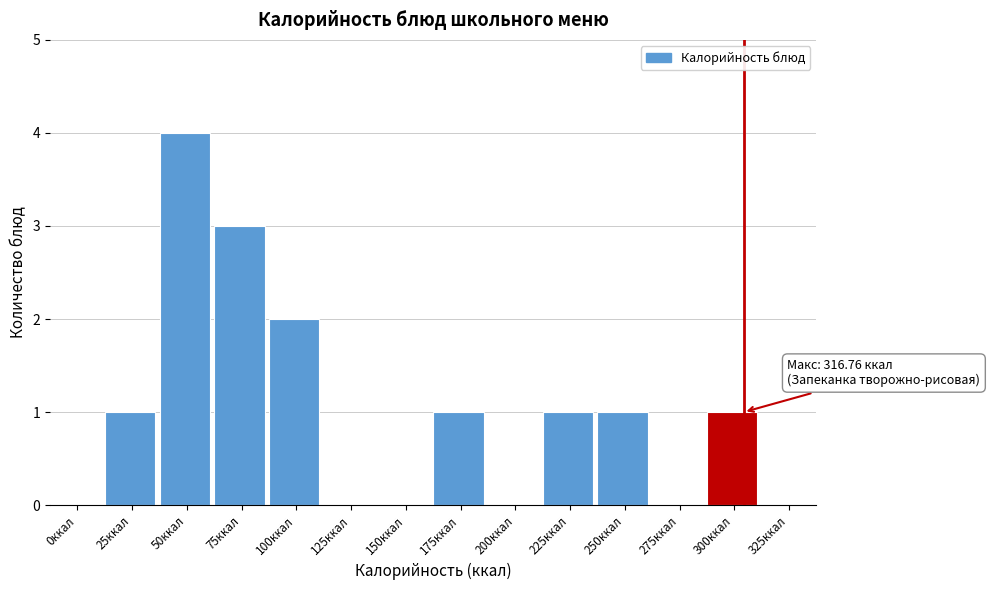

Reading right to left, transcribe all the data shown in this chart.

325ккал=0	300ккал=1	275ккал=0	250ккал=1	225ккал=1	200ккал=0	175ккал=1	150ккал=0	125ккал=0	100ккал=2	75ккал=3	50ккал=4	25ккал=1	0ккал=0